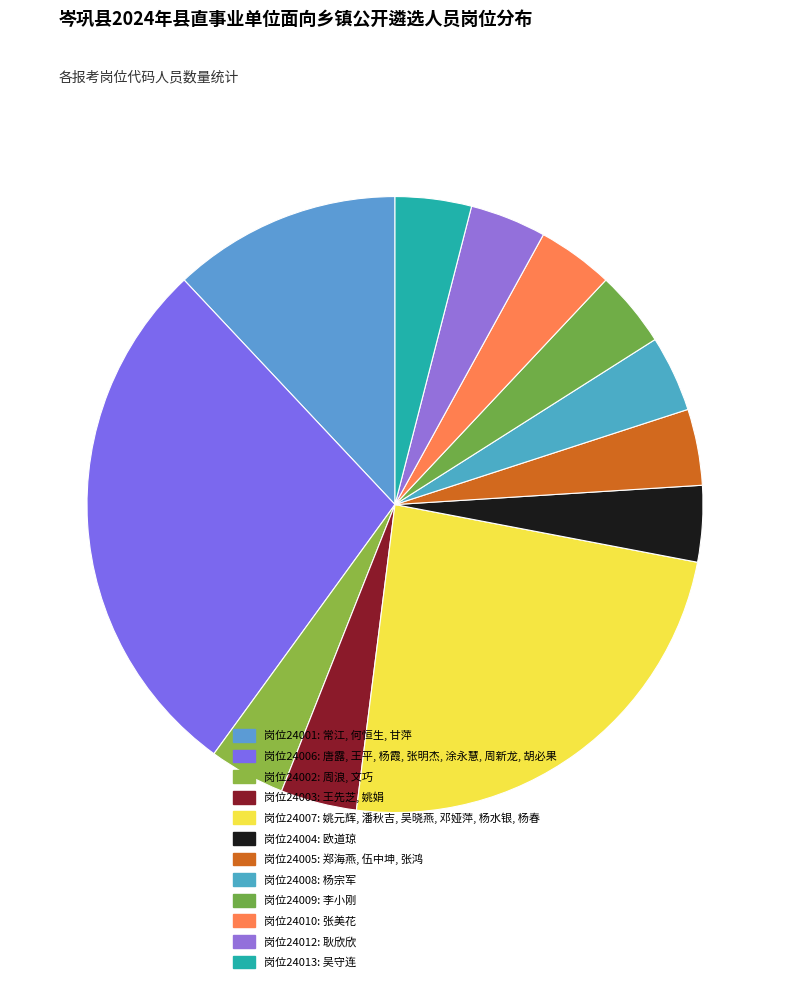

How many slices are in this pie chart?

12